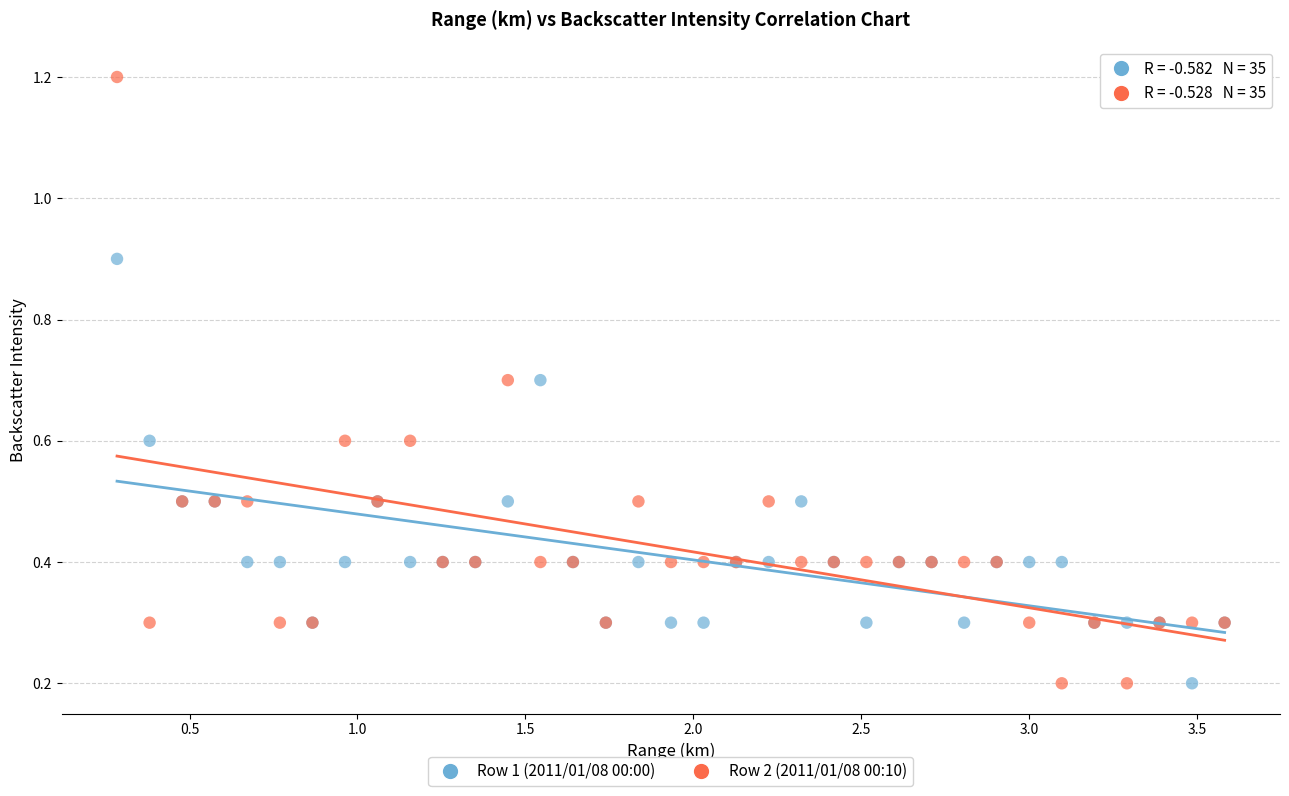

What are all the series names shown in the legend?

Row 1 (2011/01/08 00:00), Row 2 (2011/01/08 00:10)